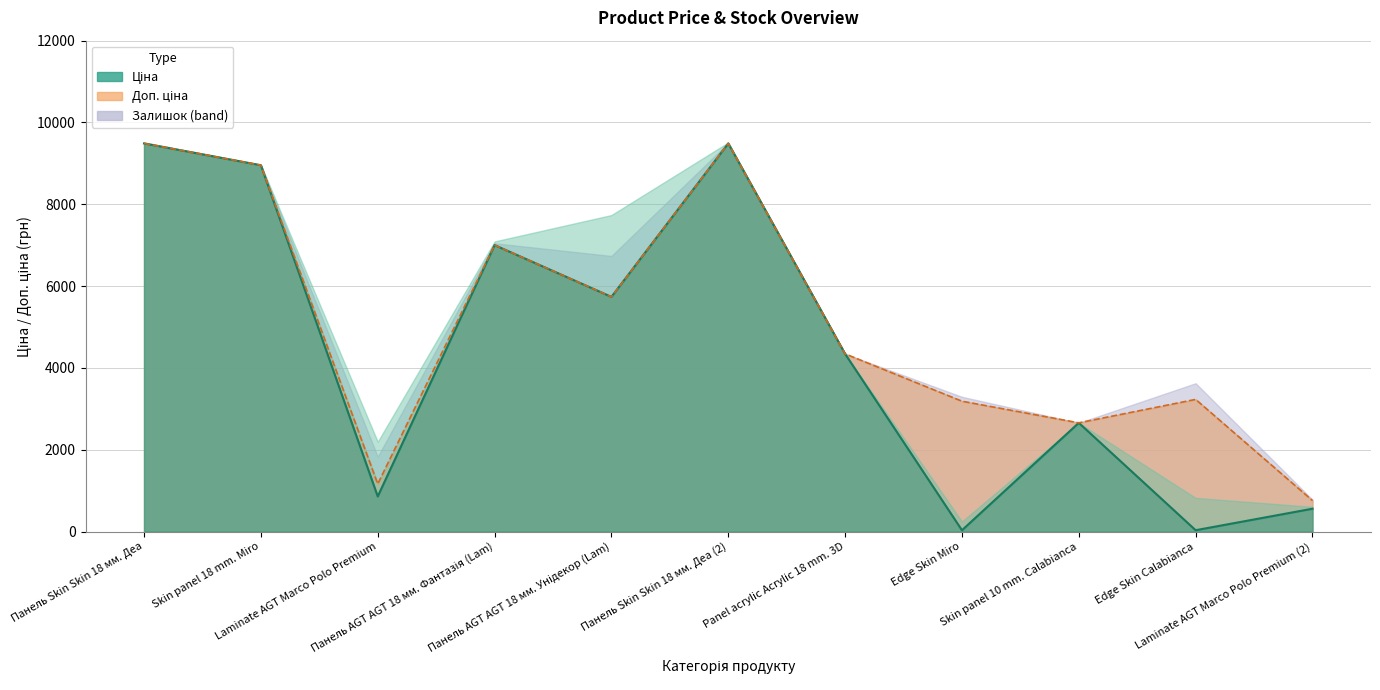

After their last crossing, which series has the higher values: Доп. ціна or Ціна?

Доп. ціна